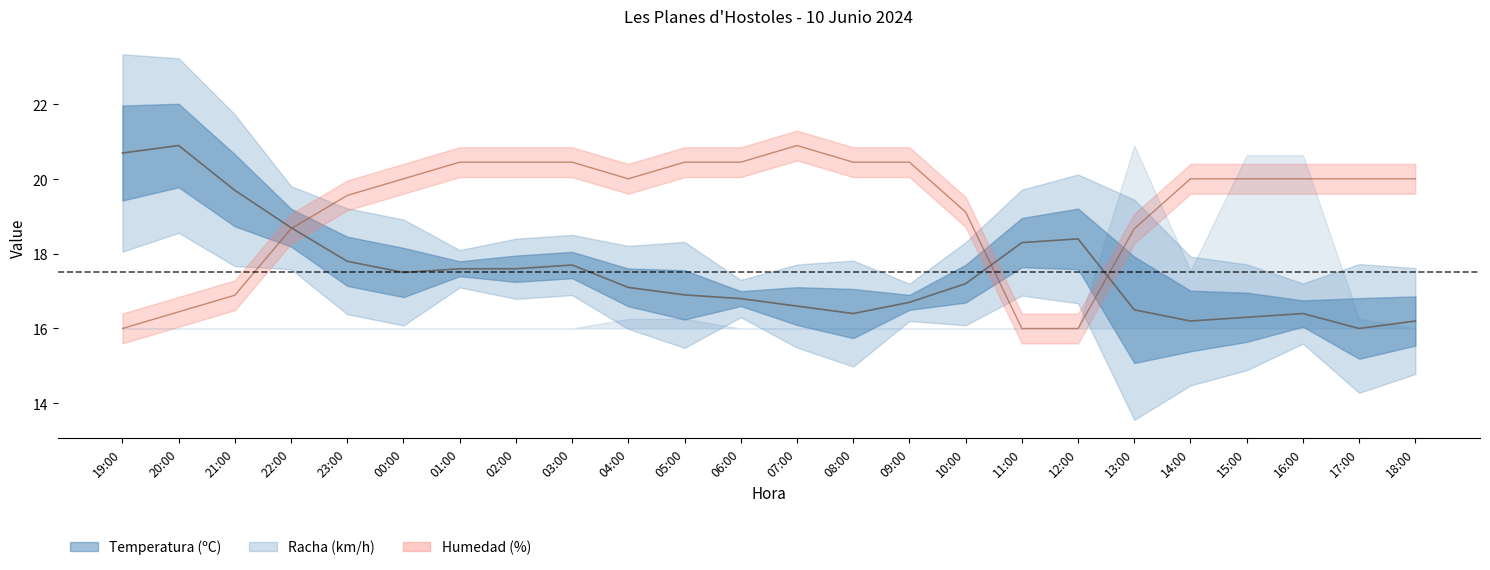

What is the greatest value displayed?

20.9